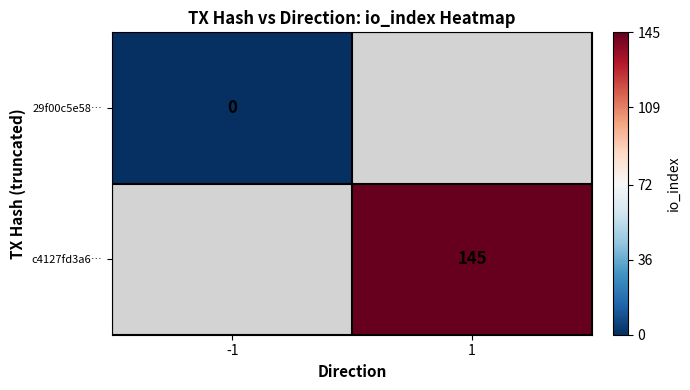

Is it true that c4127fd3a6… equals 57.4 at 1?

False